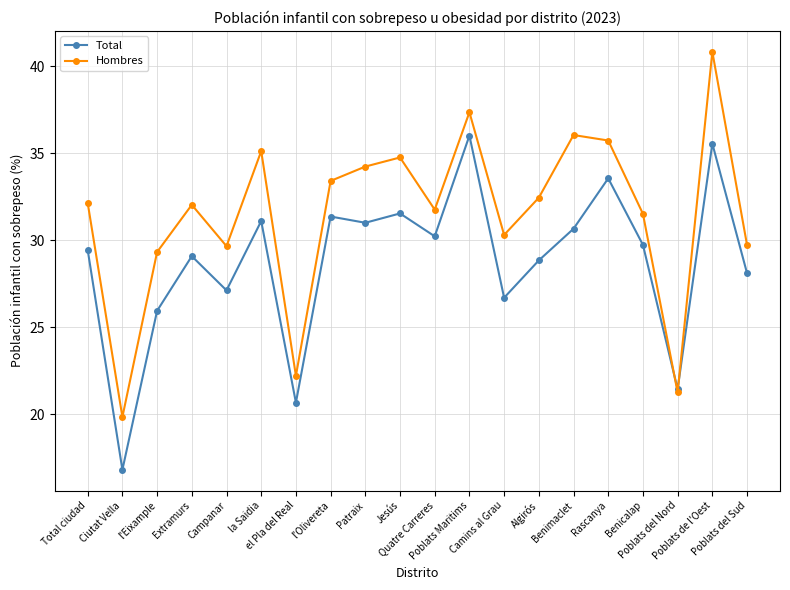

Is the value of Hombres at la Saidia greater than the value of Total at Extramurs?

Yes